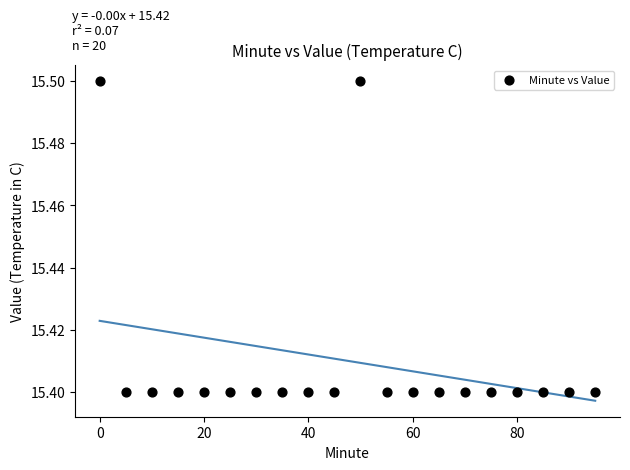

What is the range of X values (max minus min)?

95.0